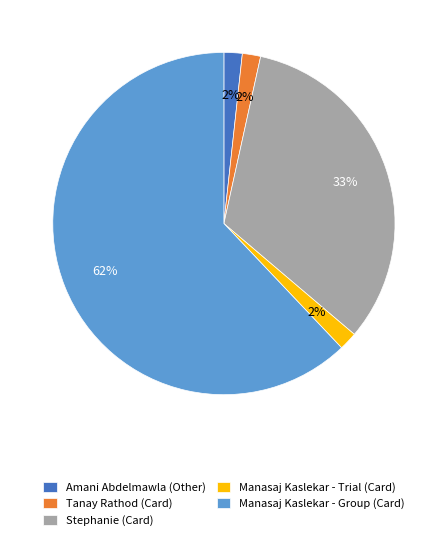

Is it true that Manasaj Kaslekar - Group (Card) is 50% of the pie?

False